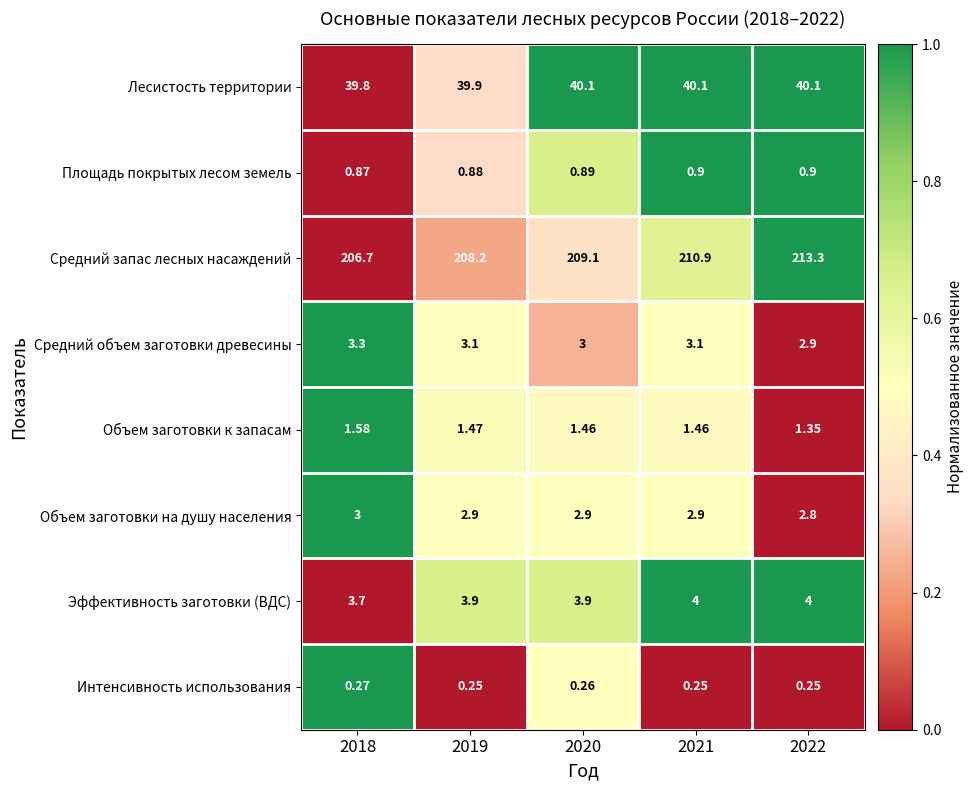

At 2019, list the series in order from largest to smallest.

Средний запас лесных насаждений, Лесистость территории, Эффективность заготовки (ВДС), Средний объем заготовки древесины, Объем заготовки на душу населения, Объем заготовки к запасам, Площадь покрытых лесом земель, Интенсивность использования